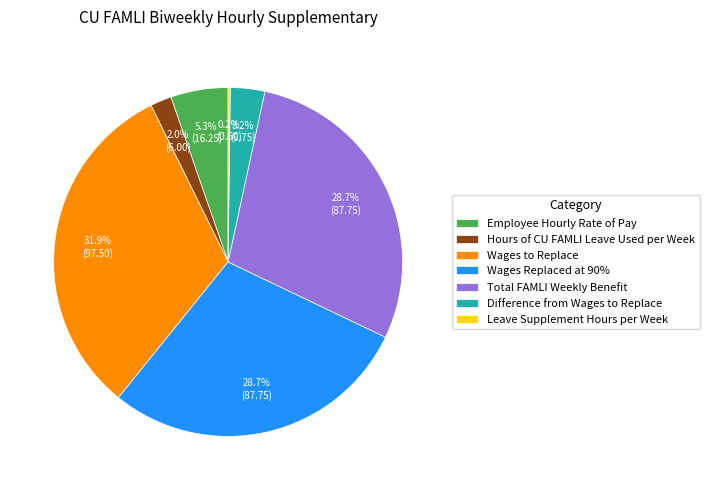

What percentage is NOT represented by Hours of CU FAMLI Leave Used per Week?

98.0%